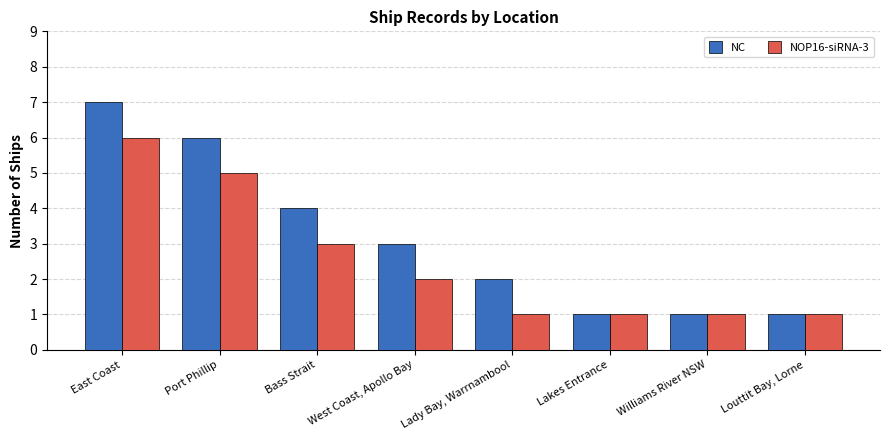

What is the lowest value of the NC series?

1